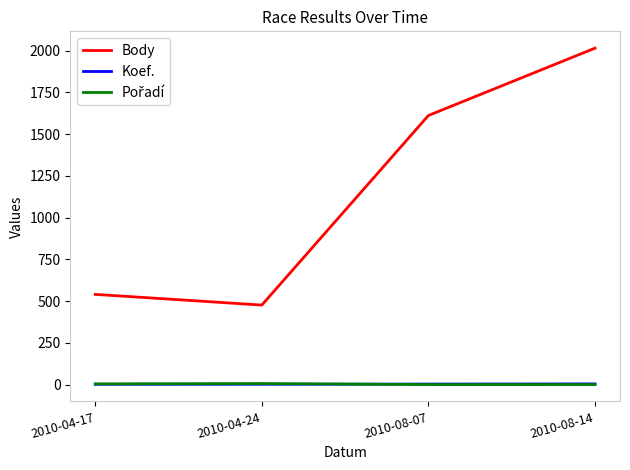

Which label corresponds to the largest value in the chart?

2010-08-14